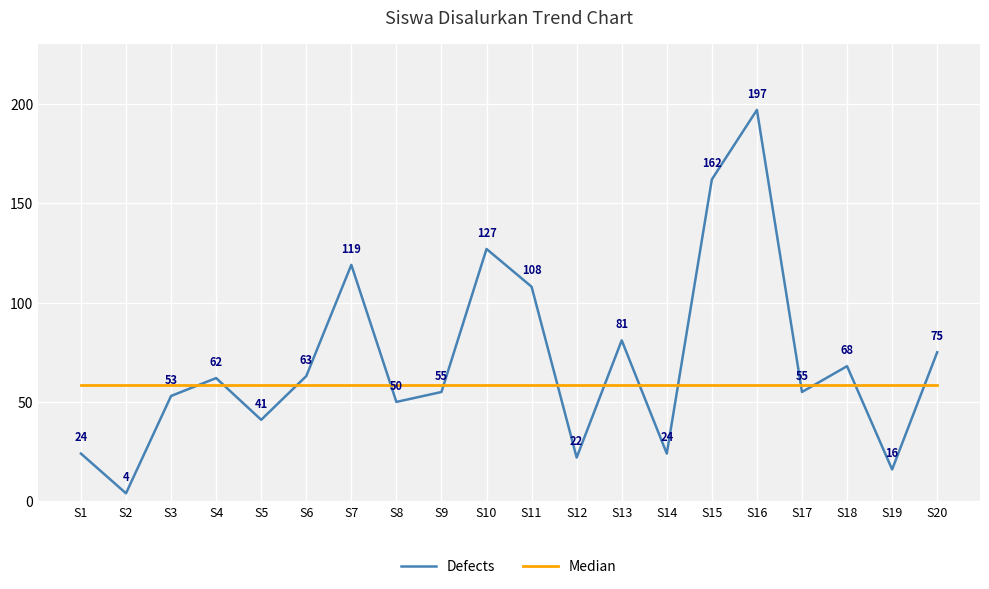

What are all the series names shown in the legend?

Defects, Median